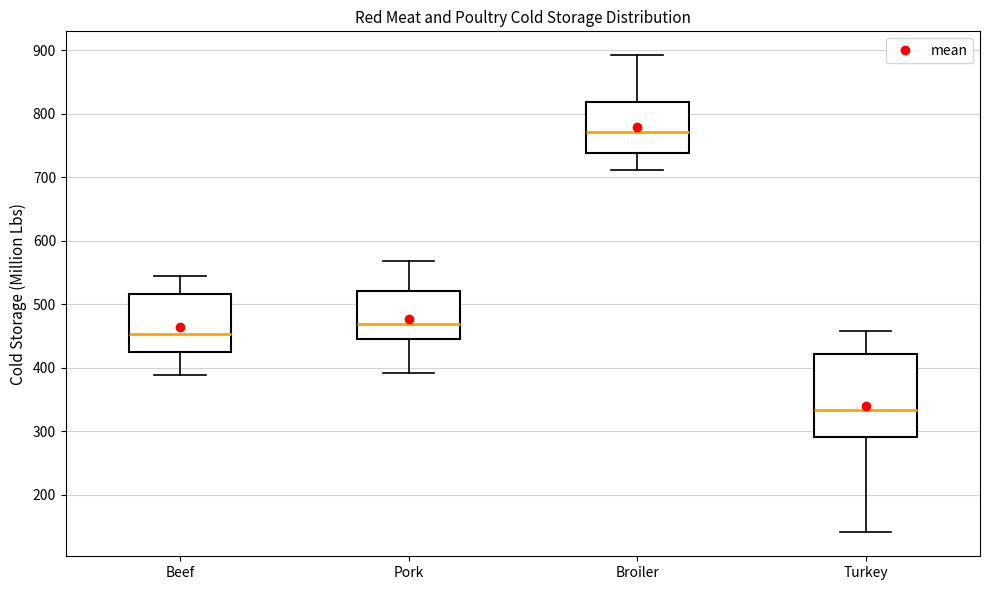

Where does the median line of the box for Beef sit on the y-axis? The values are not printed on the chart, so give them approximately, as read against the axis.

450